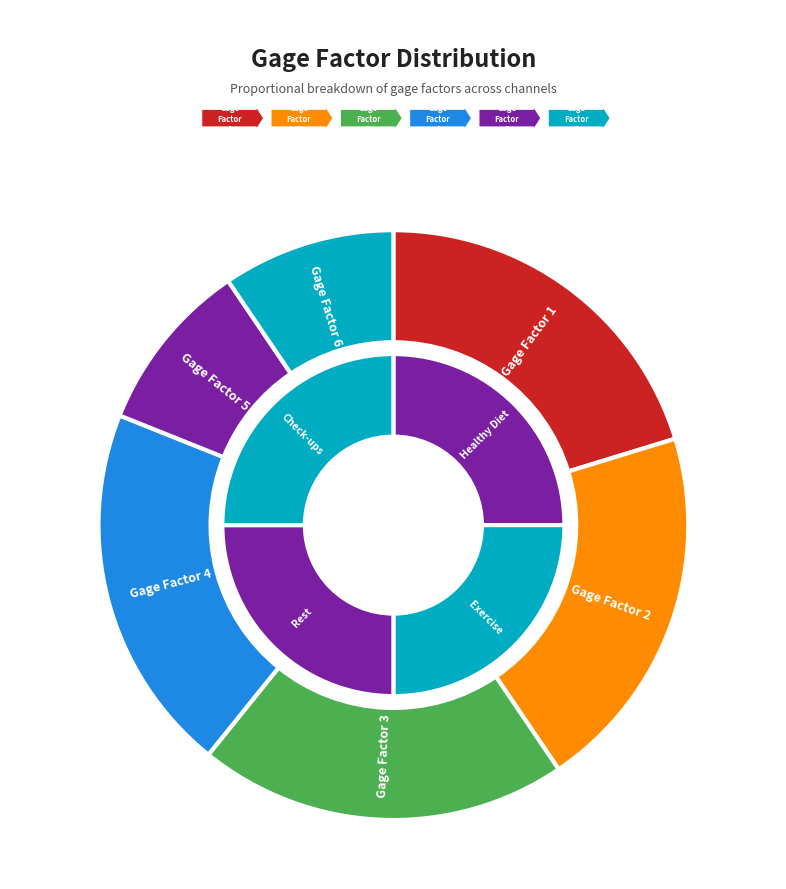

What is the ratio of the value at Gage Factor 4 to the value at Gage Factor 5?

2.1